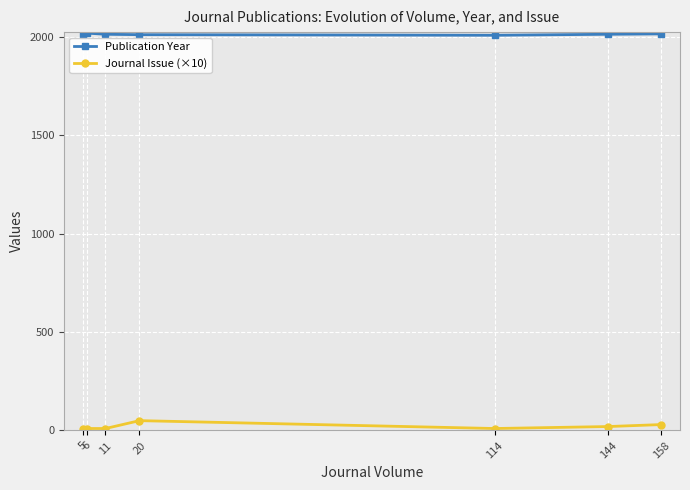

True or false: Journal Issue (×10) has a value of 10 at 5.

True